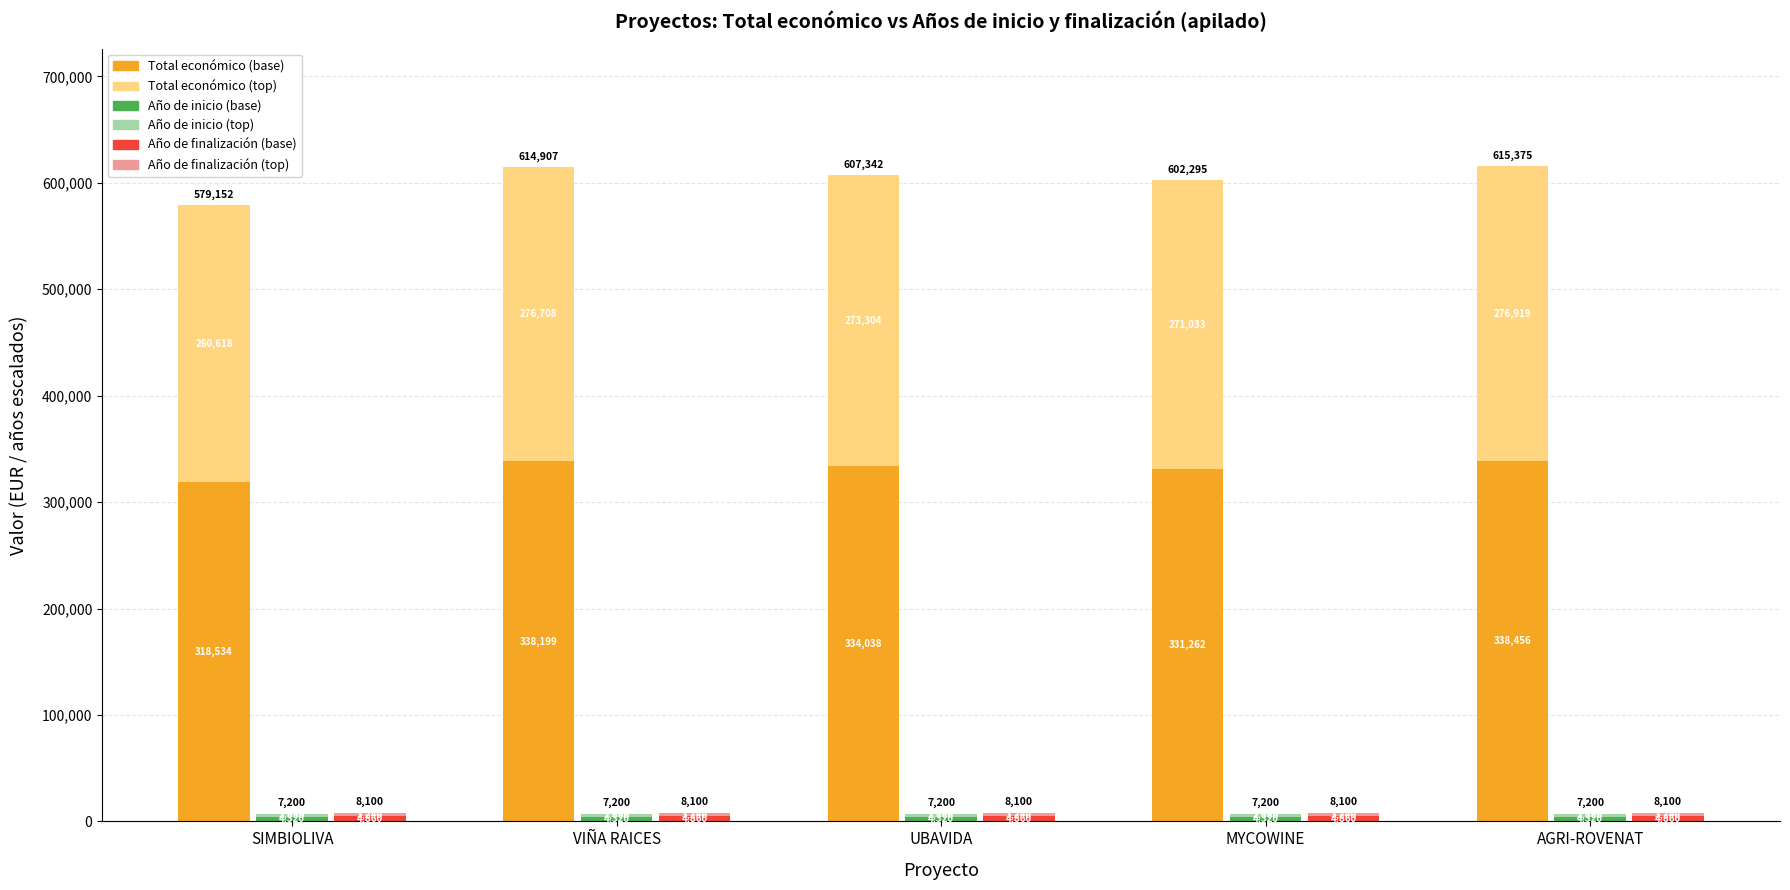

Which label corresponds to the smallest value in the chart?

SIMBIOLIVA